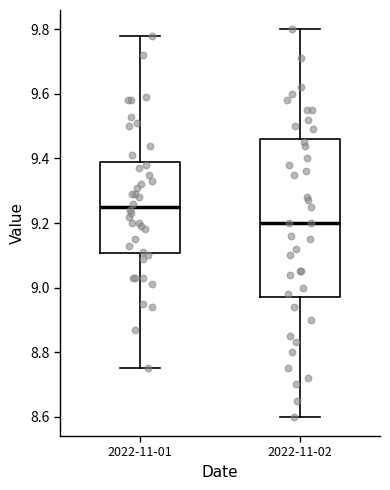

Reading left to right, read every box against the y-axis: the position of its median line, the range the box covers, and the ends of its whiskers. The values are not printed on the chart, so give them approximately, as read against the axis.

2022-11-01: median 9.26, box 9.10 to 9.38, whiskers 8.76 to 9.78
2022-11-02: median 9.20, box 8.98 to 9.46, whiskers 8.60 to 9.80